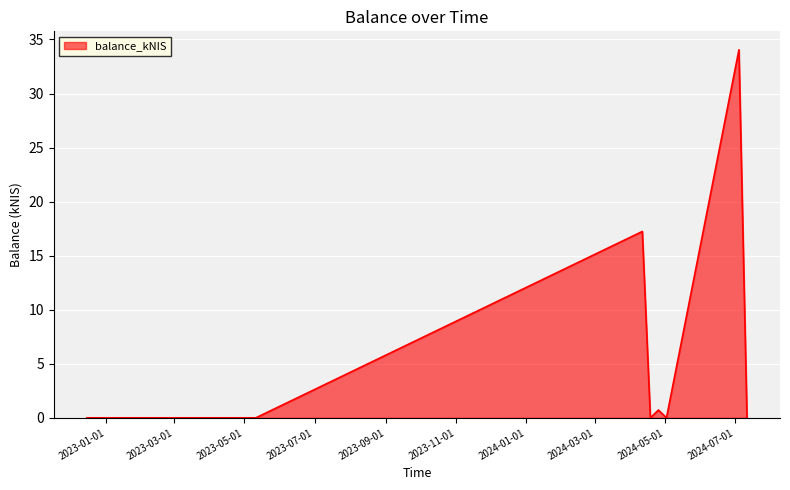

Count the number of data series in this chart.

1